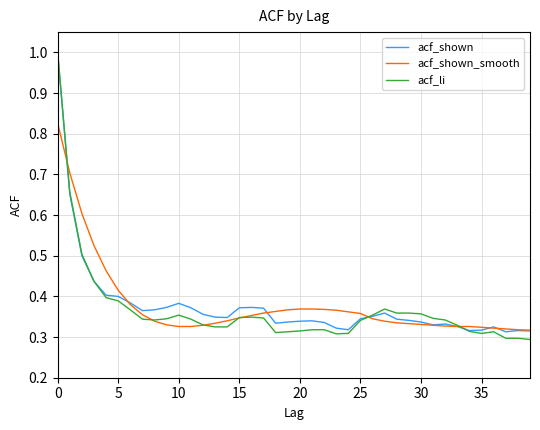

Which series has the widest spread of values?

acf_li